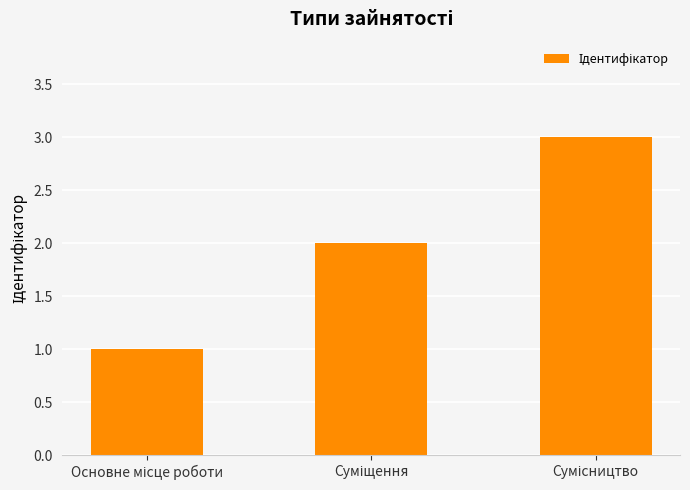

What is the greatest value displayed?

3